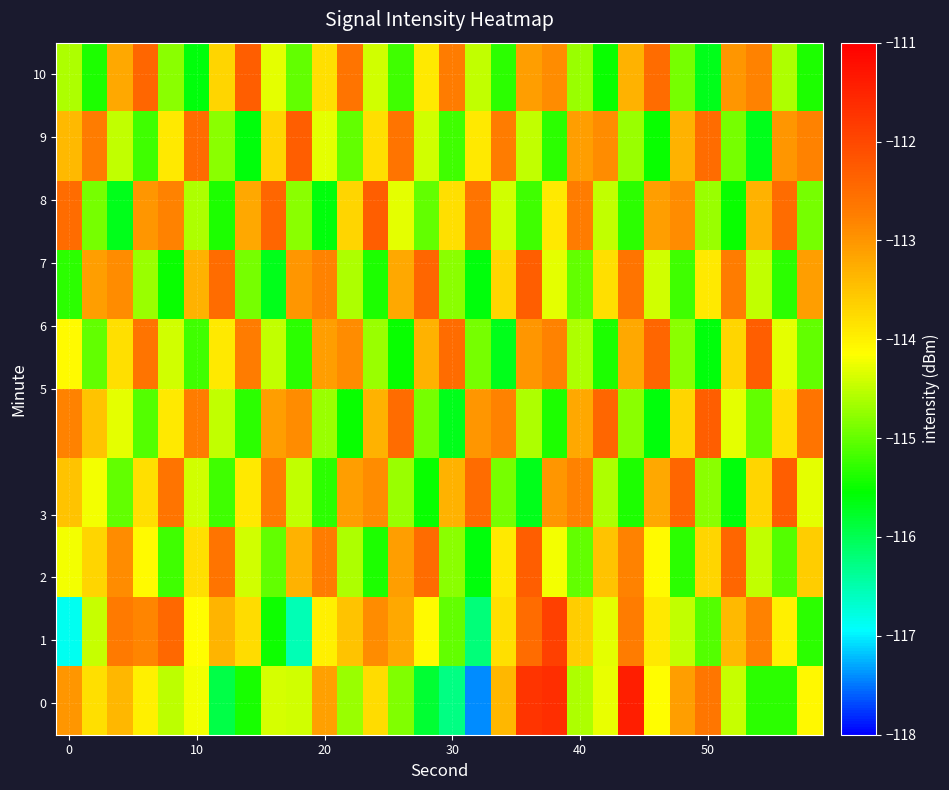

Count the number of data series in this chart.

10